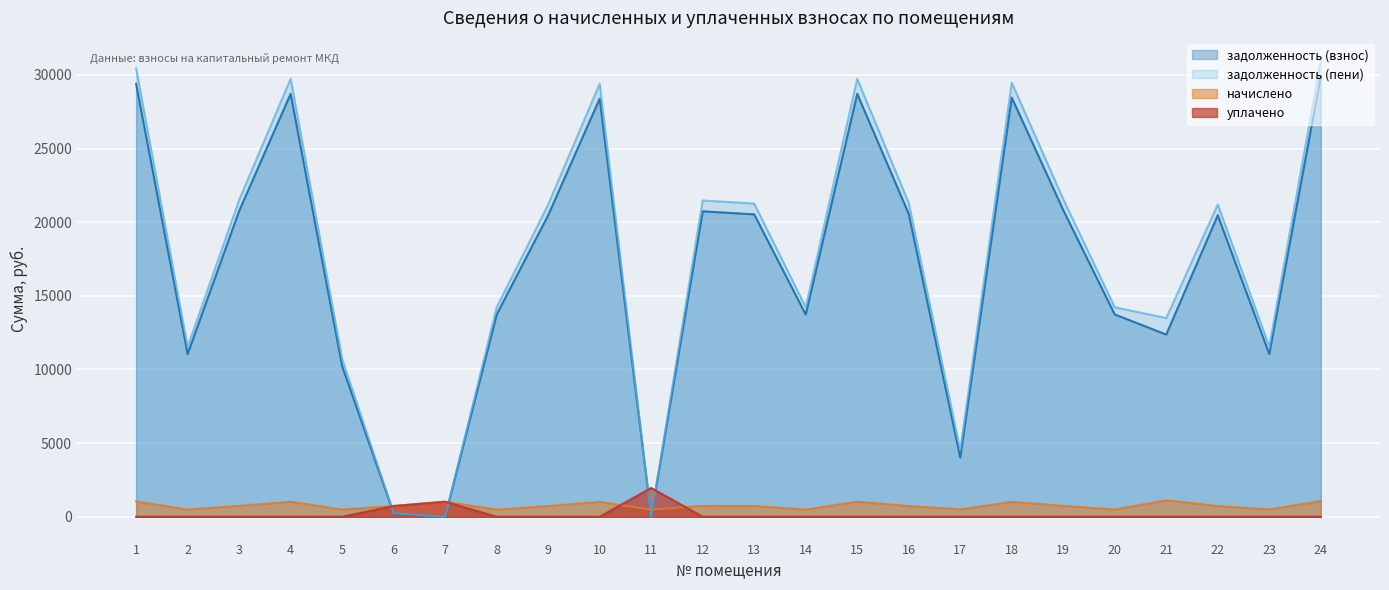

At which label is задолженность (взнос) closest to 14949?

14